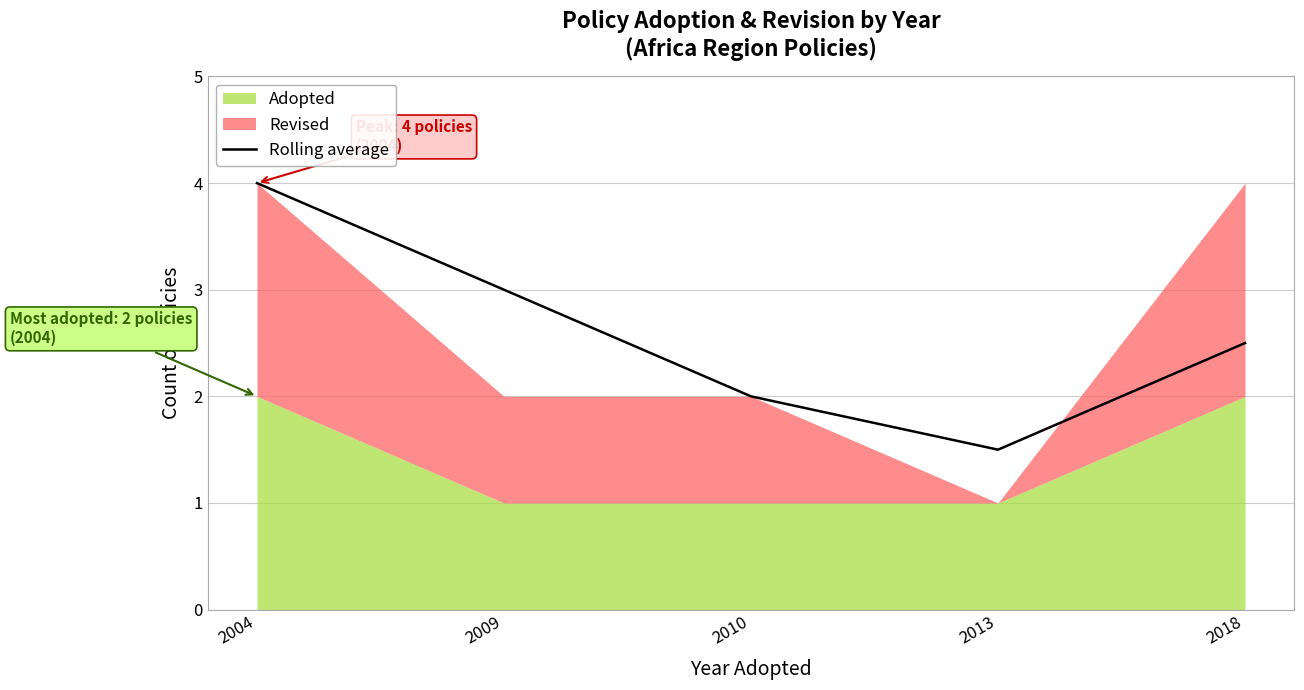

List the labels in order of value, smallest first.

2013, 2010, 2018, 2009, 2004